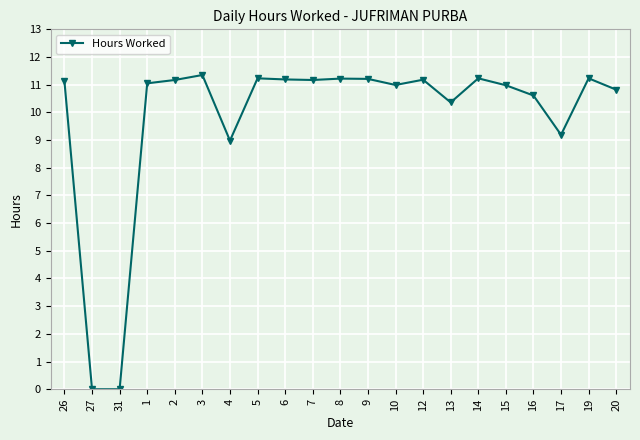

What is the label of the 15th point from the right?

4